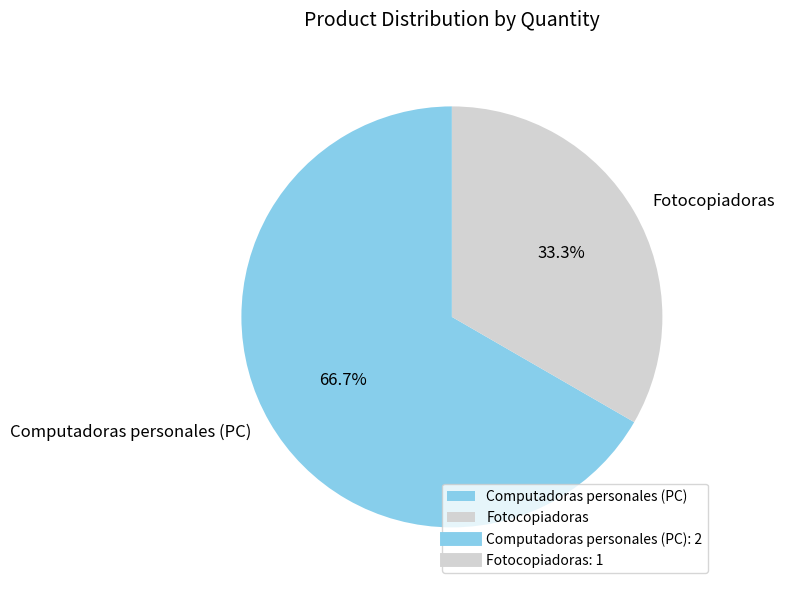

Count the number of slices in the pie.

2